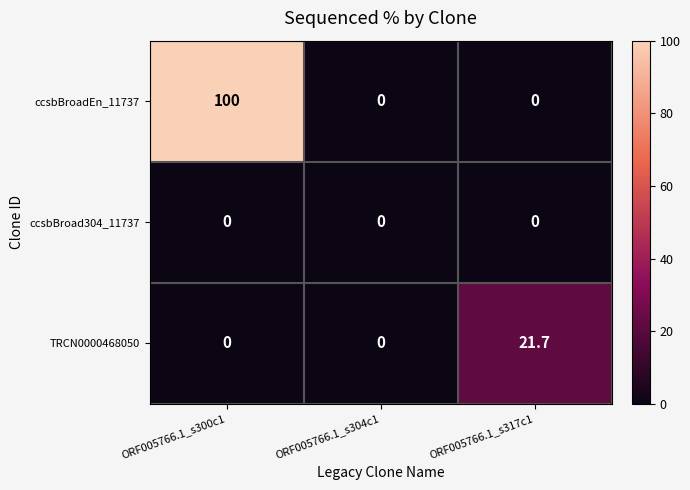

Count the number of categories in the chart.

3